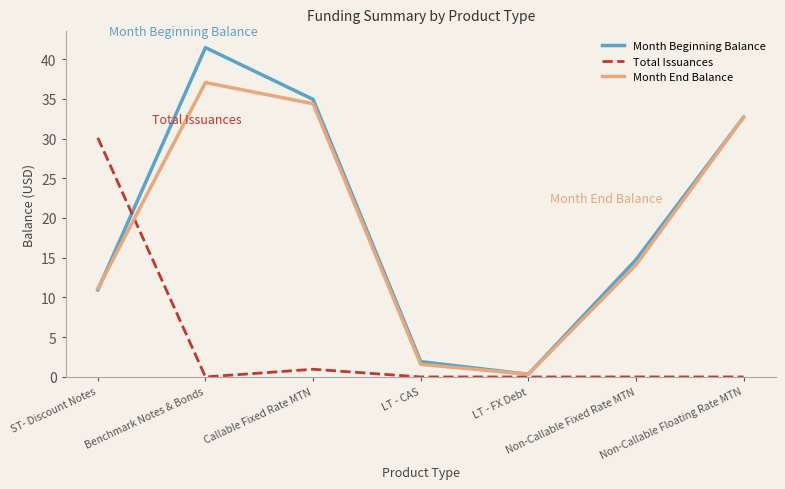

The Month End Balance series shows 62.6 at Benchmark Notes & Bonds. True or false?

False